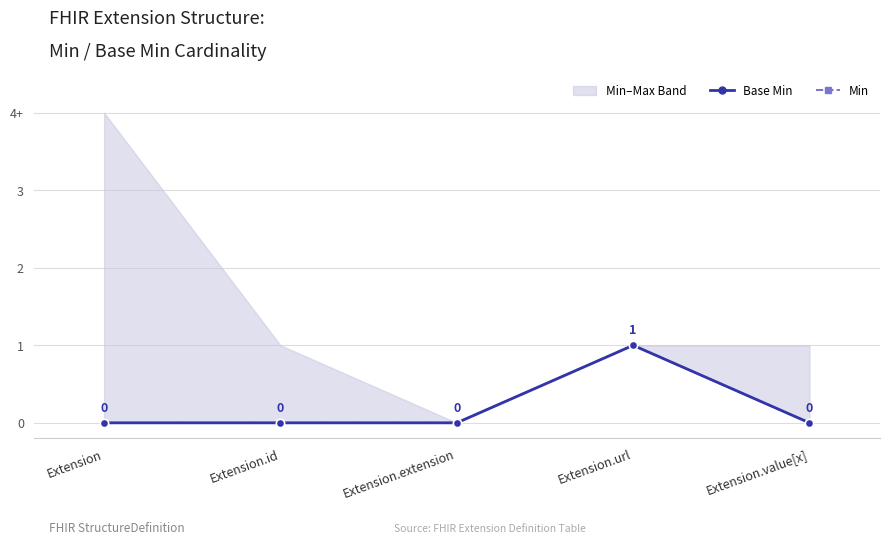

True or false: Base Min and Min cross at least once.

False